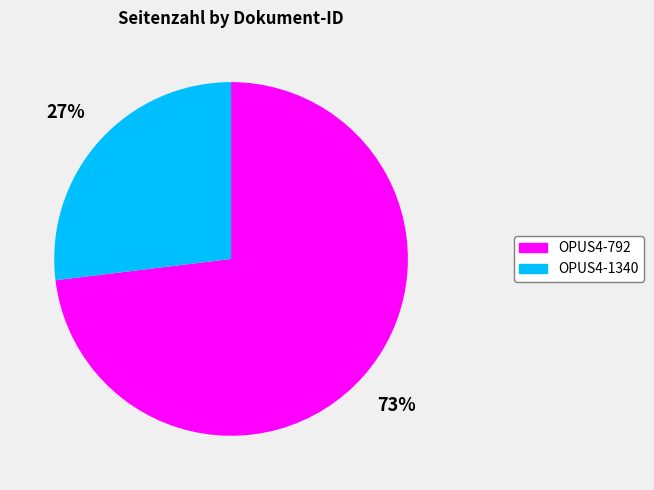

Does OPUS4-792 represent more than half of the total?

Yes